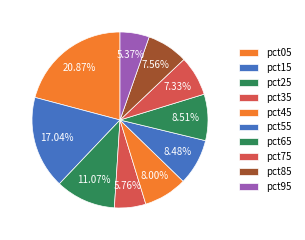

Is there any slice that represents more than half of the pie?

No